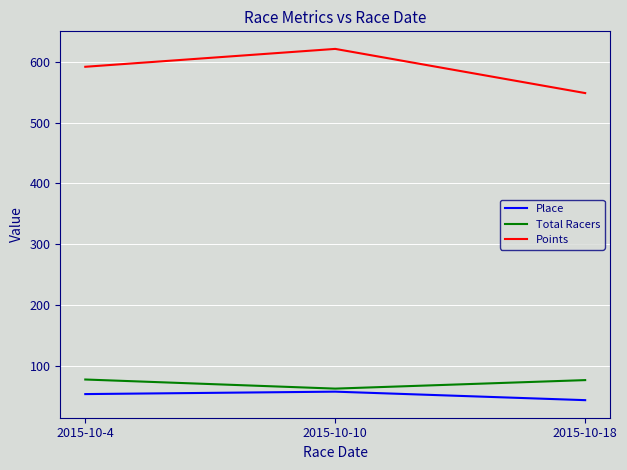

What is the smallest value displayed?

43.0